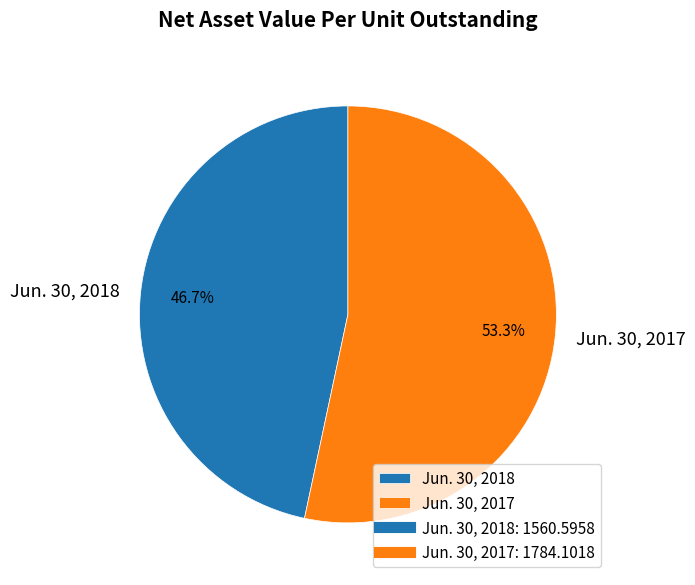

What percentage do Jun. 30, 2017 and Jun. 30, 2018 together represent?

100.0%